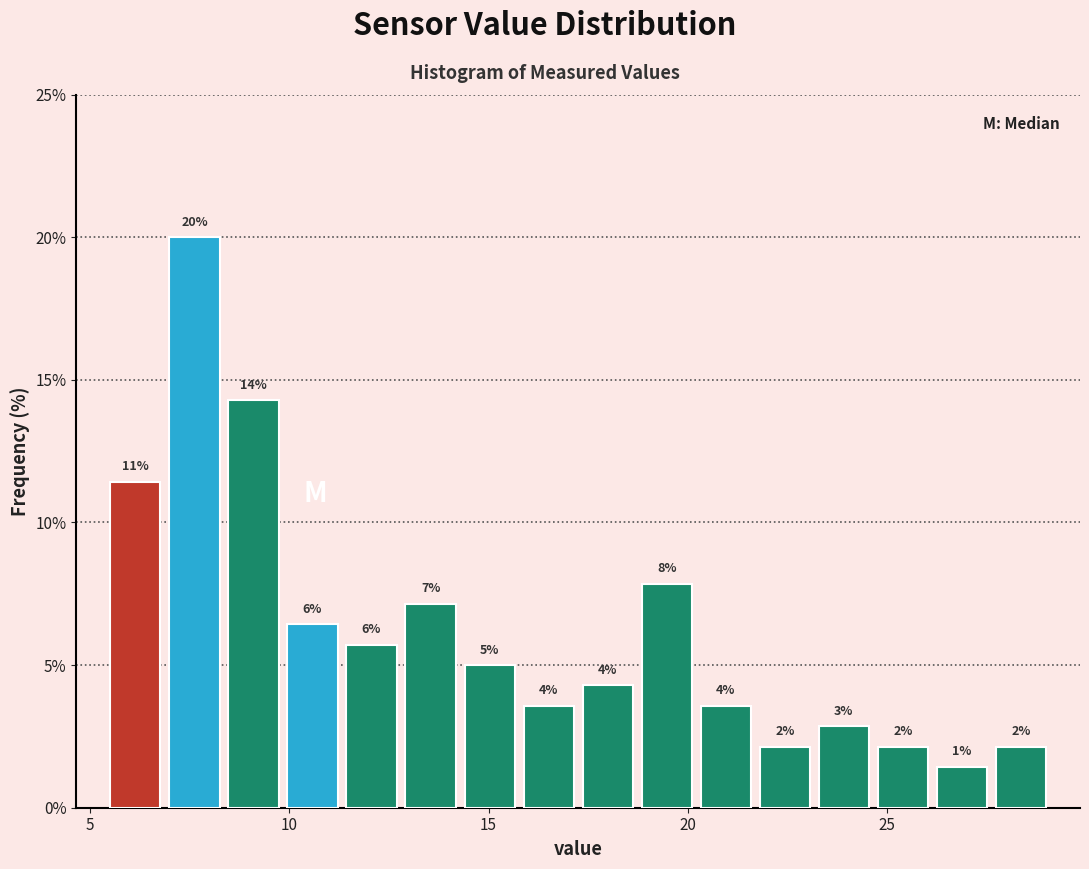

Around what value on the x-axis is the tallest bar? Give the approximate position of its centre, as read against the axis.

7.5